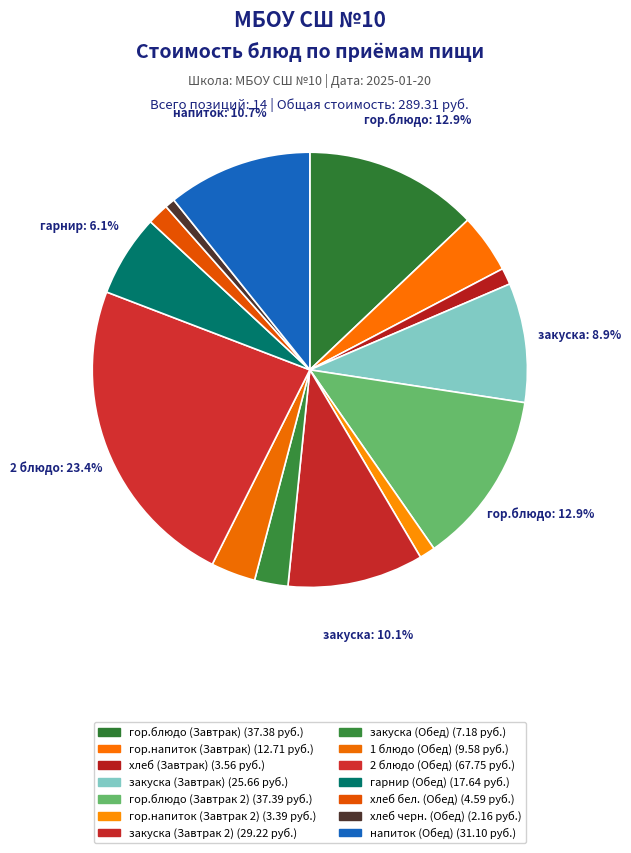

Rank the categories by value from lowest to highest.

хлеб черн. (Обед), гор.напиток (Завтрак 2), хлеб (Завтрак), хлеб бел. (Обед), закуска (Обед), 1 блюдо (Обед), гор.напиток (Завтрак), гарнир (Обед), закуска (Завтрак), закуска (Завтрак 2), напиток (Обед), гор.блюдо (Завтрак), гор.блюдо (Завтрак 2), 2 блюдо (Обед)